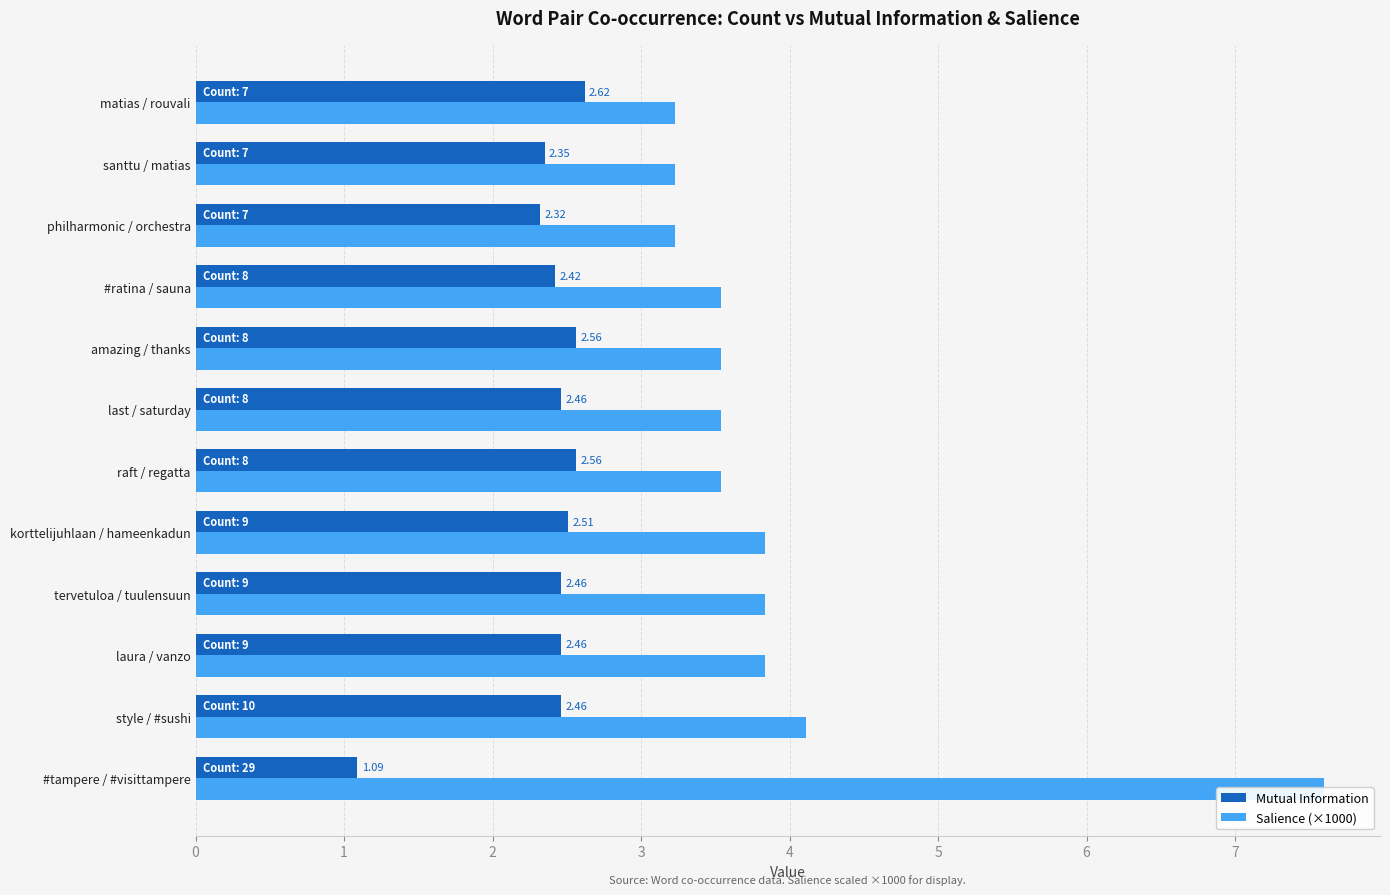

How many bars are there in each group?

2